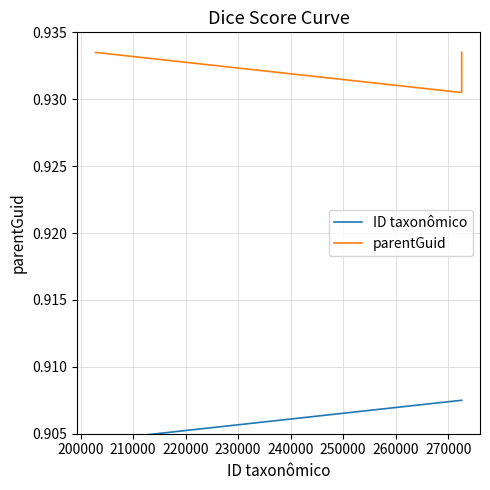

At how many categories does at least one series exceed 0?

4